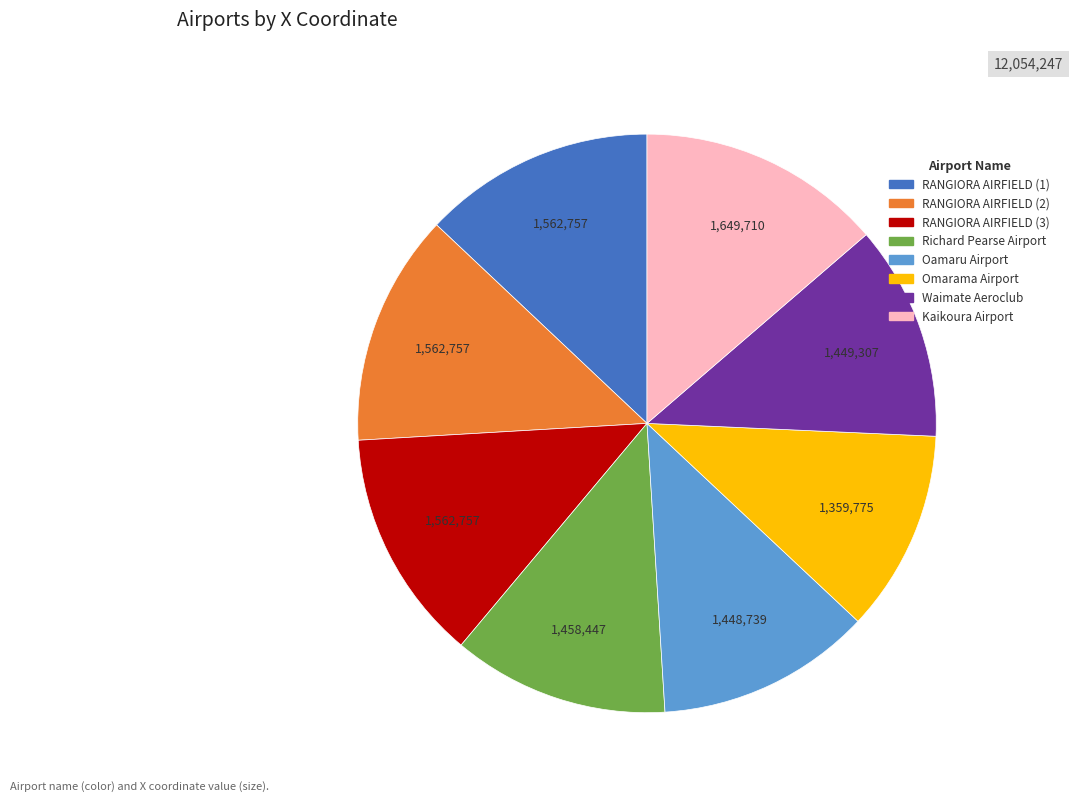

How many segments does this pie chart have?

8